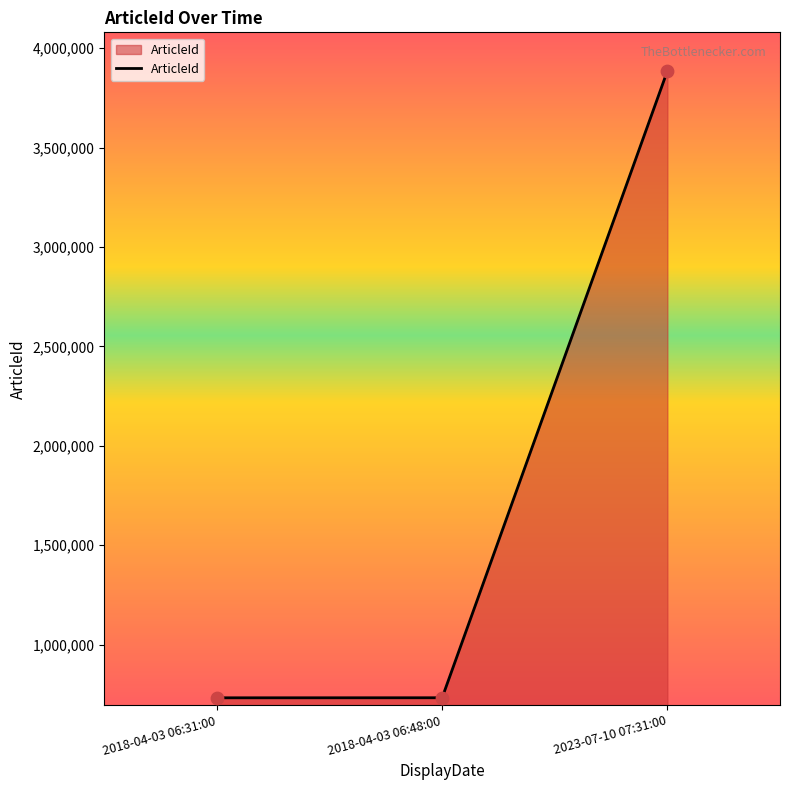

What is the ratio of the value at 2018-04-03 06:31:00 to the value at 2018-04-03 06:48:00?

1.0